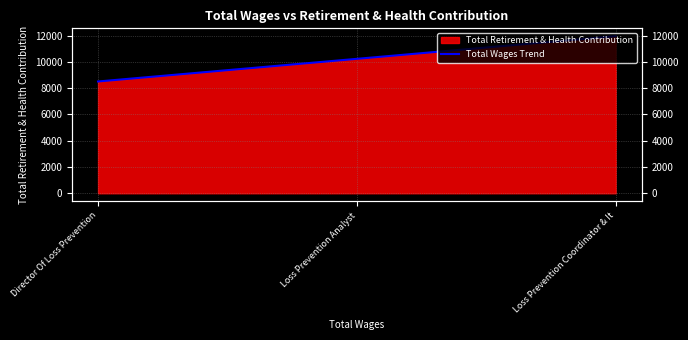

Which has a higher value, Loss Prevention Coordinator & It or Director Of Loss Prevention?

Loss Prevention Coordinator & It